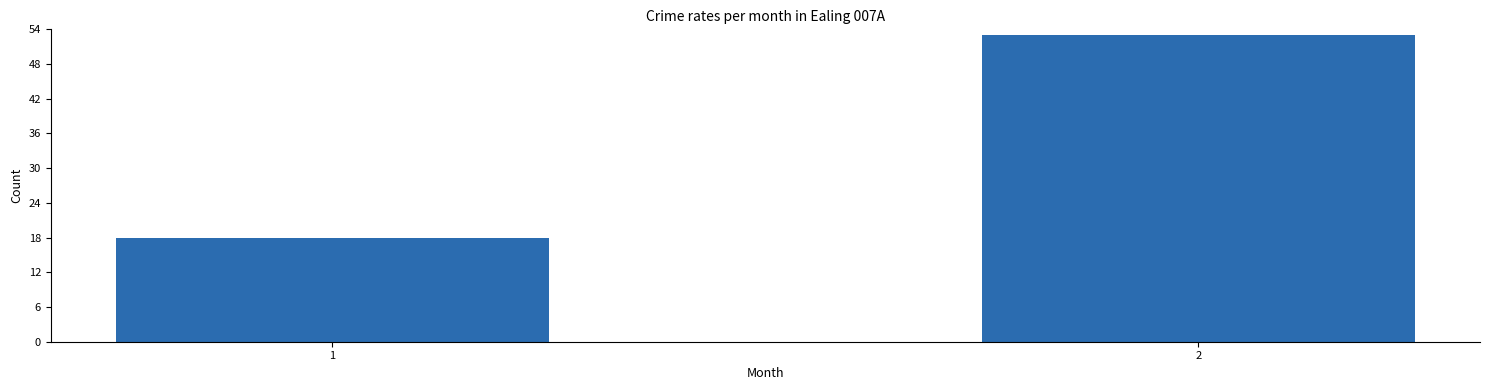

Reading left to right, extract all data points from this chart.

1=18	2=53